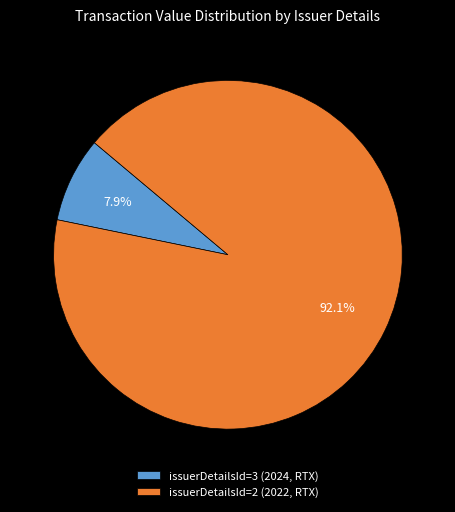

Do issuerDetailsId=3 (2024, RTX) and issuerDetailsId=2 (2022, RTX) together represent more than half of the pie?

Yes